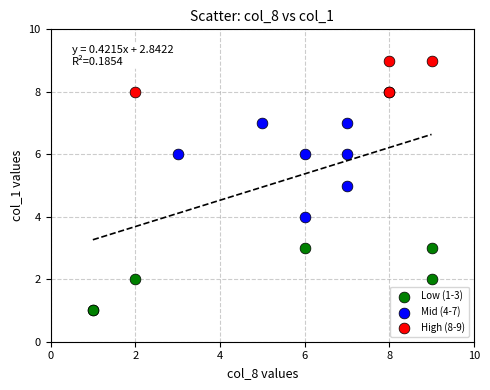

Which series contains the lowest Y value?

Low (1-3)